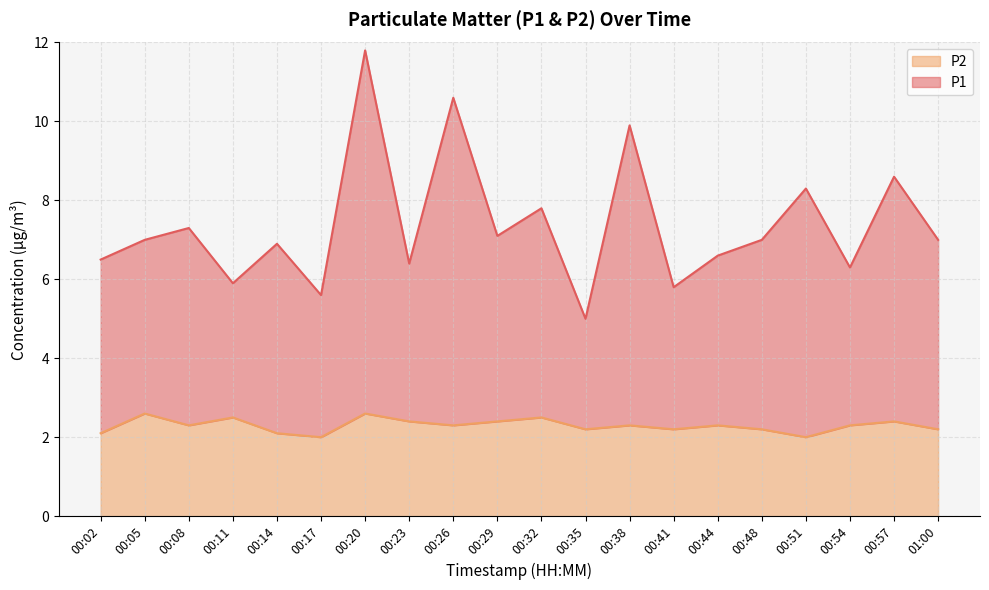

Count the number of data series in this chart.

2